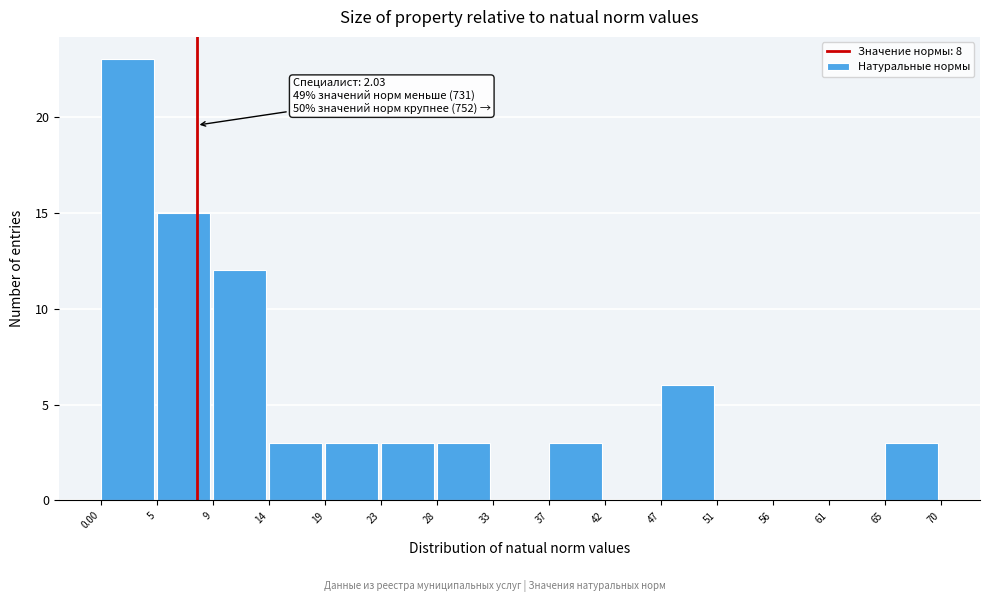

Over which range of the x-axis is the bar tallest?

0.00 to 5